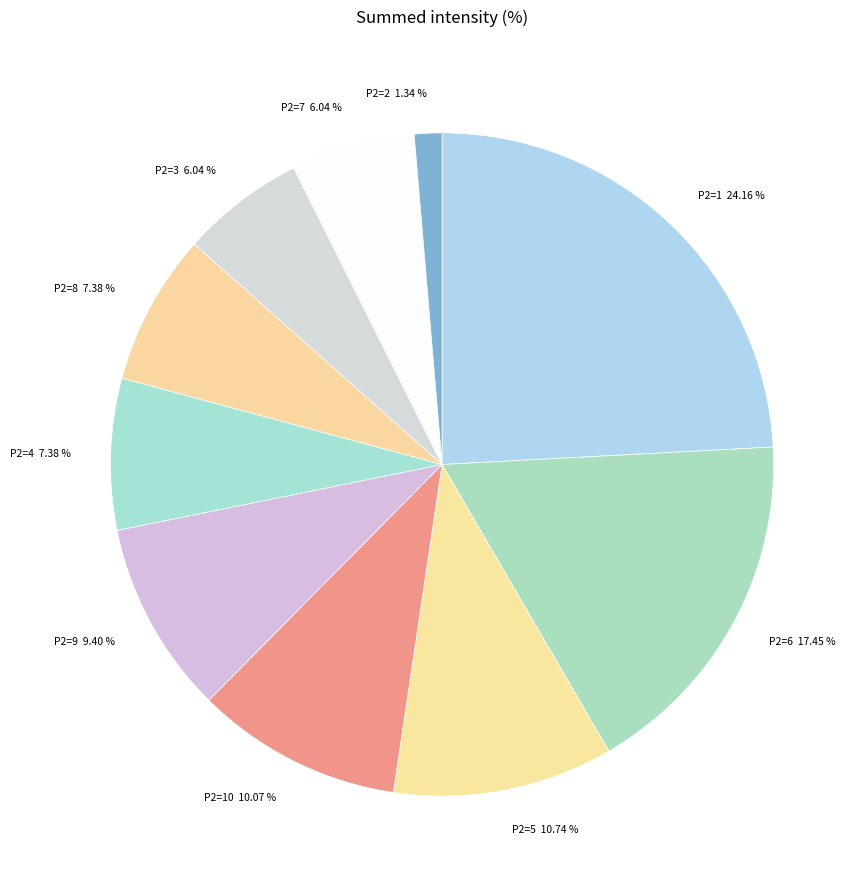

Combined, do P2=7 and P2=4 account for over 50%?

No